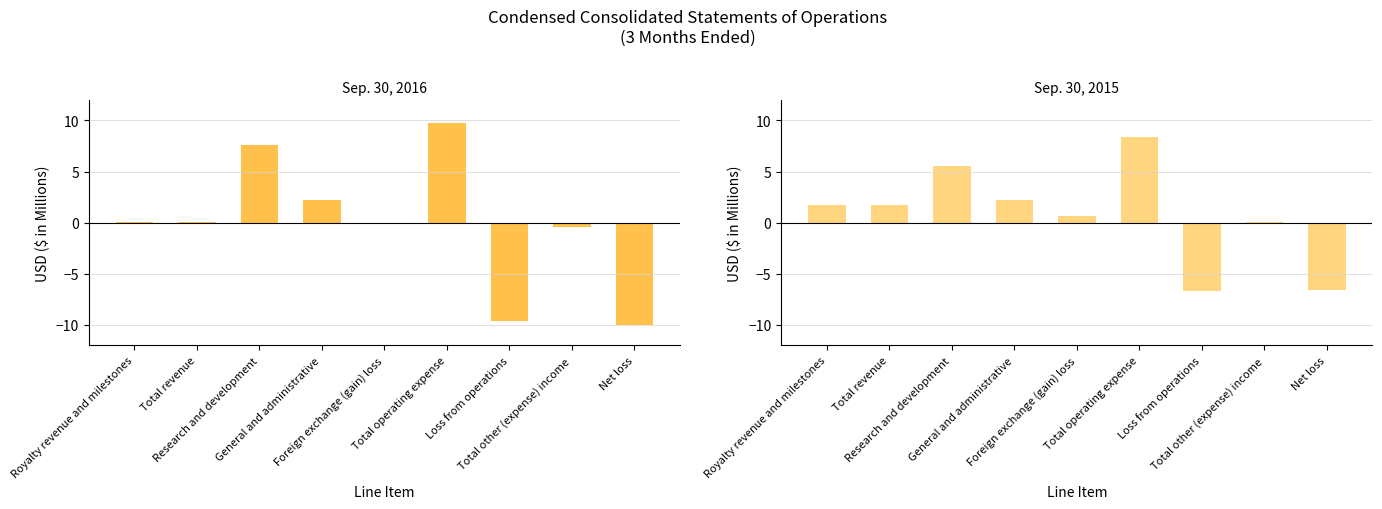

Does the chart contain any negative values?

Yes